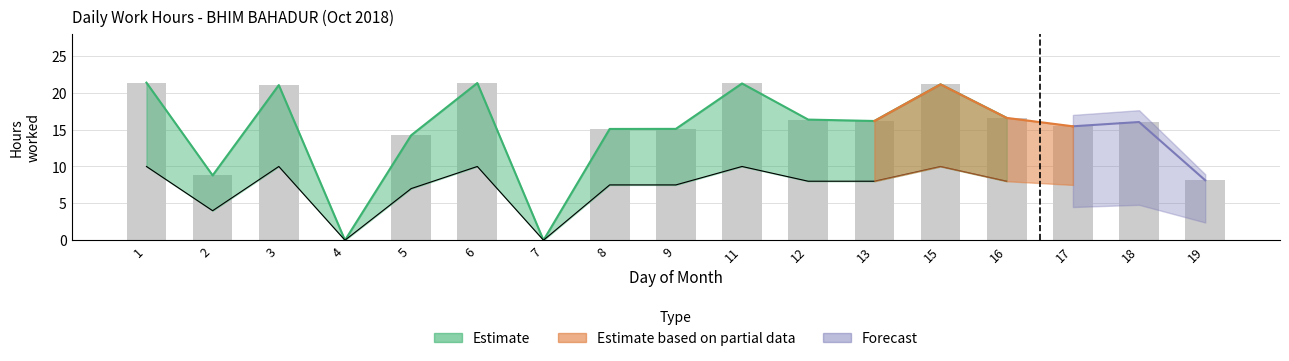

What is the value of the 9th bar from the left?

15.1